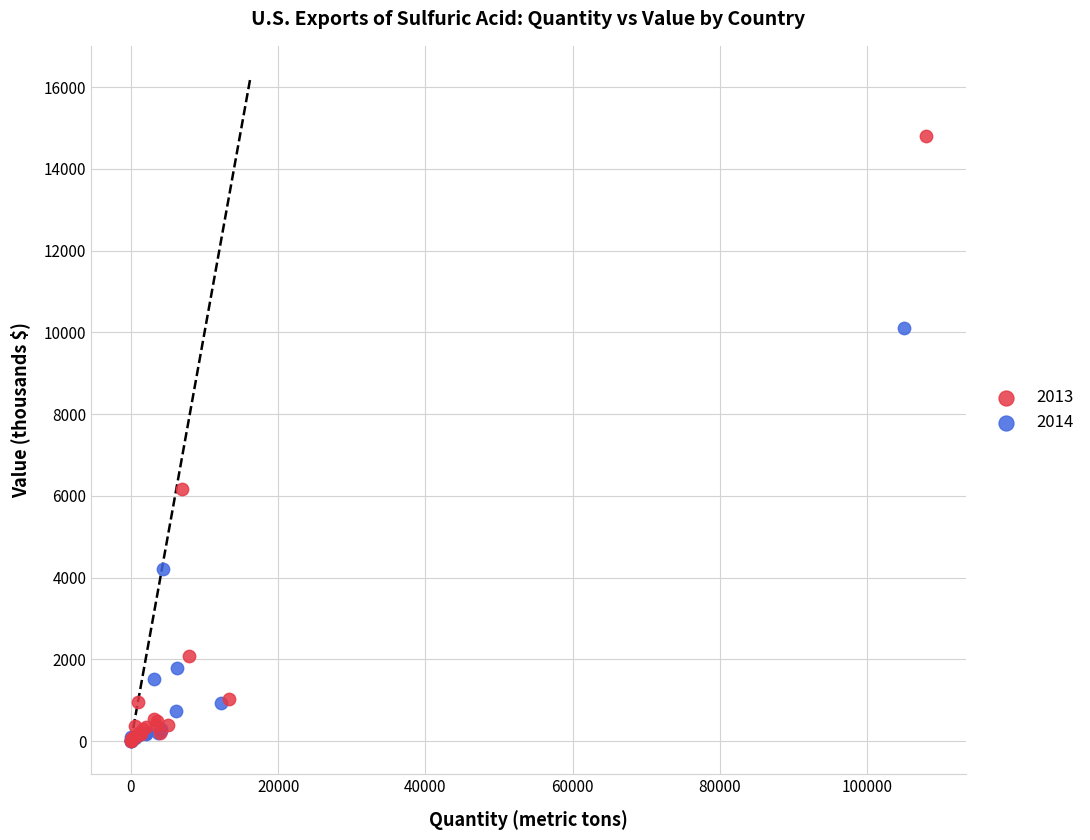

Which series contains the highest Y value?

2013